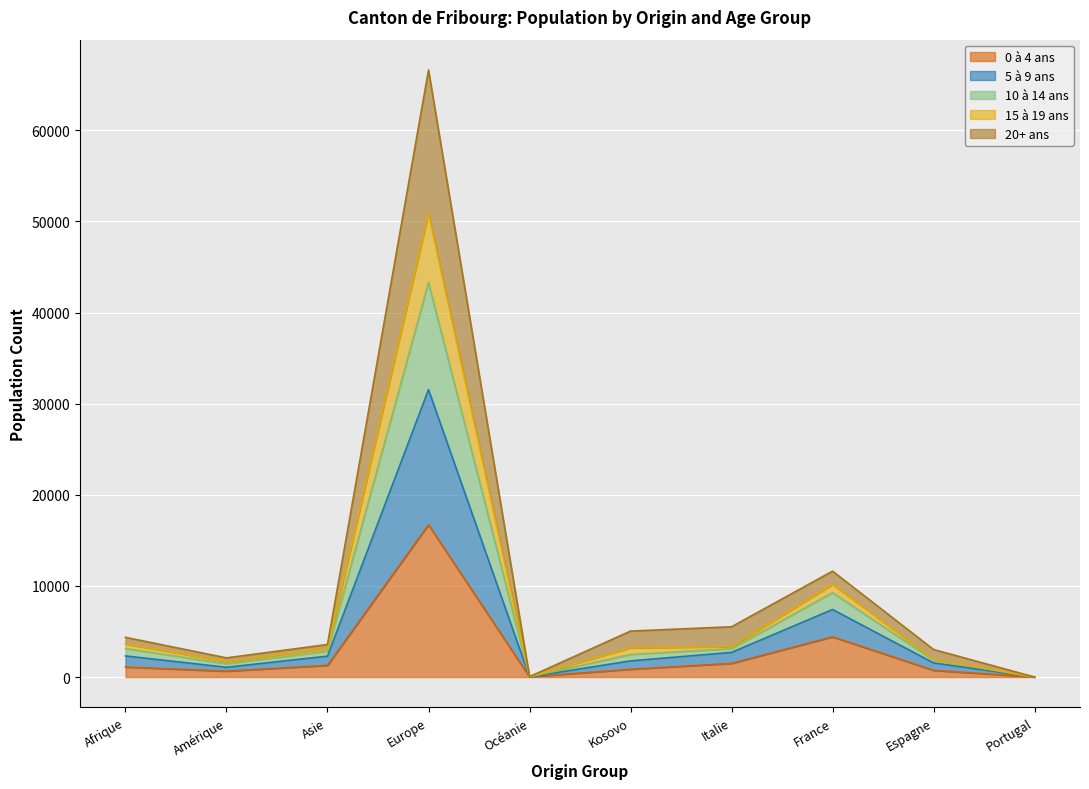

Is the value of 0 à 4 ans at Asie greater than the value of 15 à 19 ans at Europe?

No